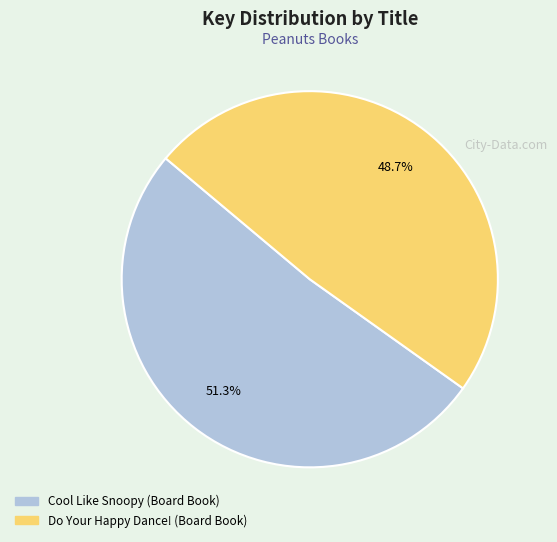

To the nearest percent, what is the difference between the Do Your Happy Dance! (Board Book) and Cool Like Snoopy (Board Book) slice percentages?

3%